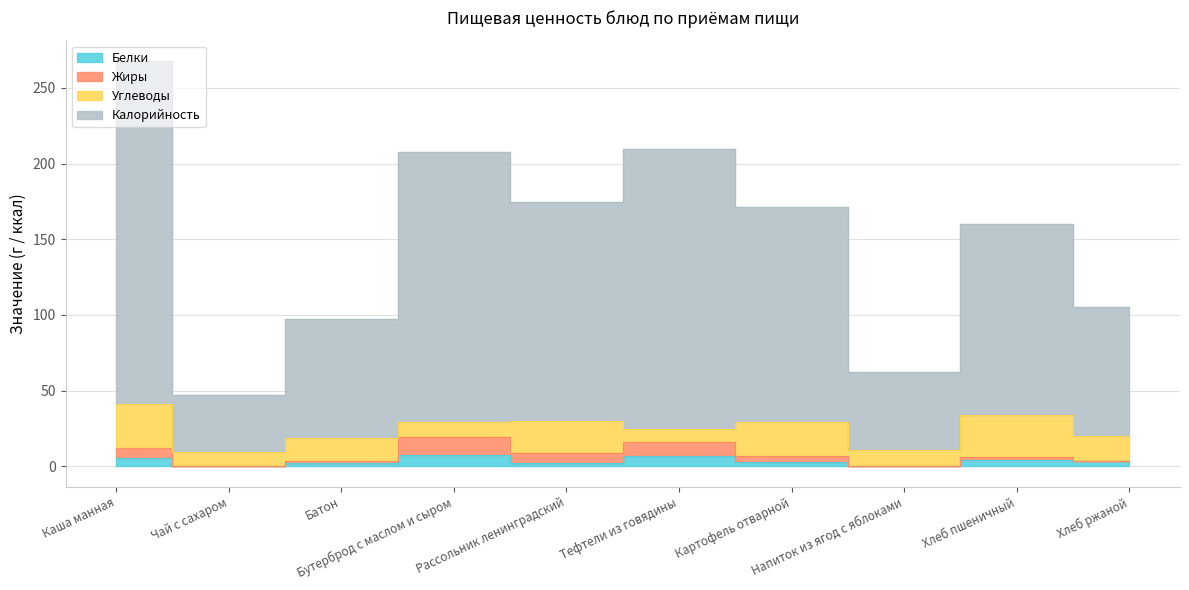

Which series changed the most between Рассольник ленинградский and Хлеб ржаной?

Калорийность